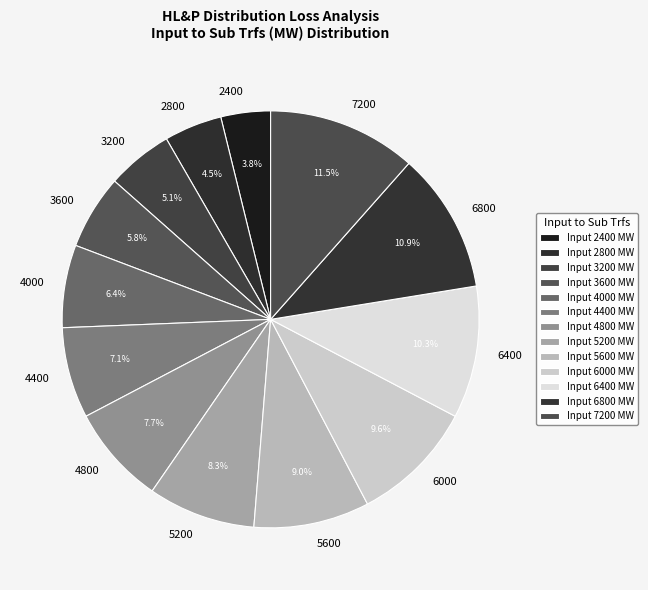

What is the smallest slice in the pie chart?

2400